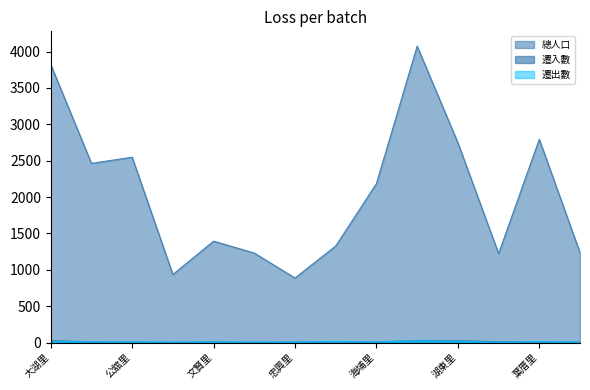

The value of 總人口 at 太爺里 is 342. True or false?

False